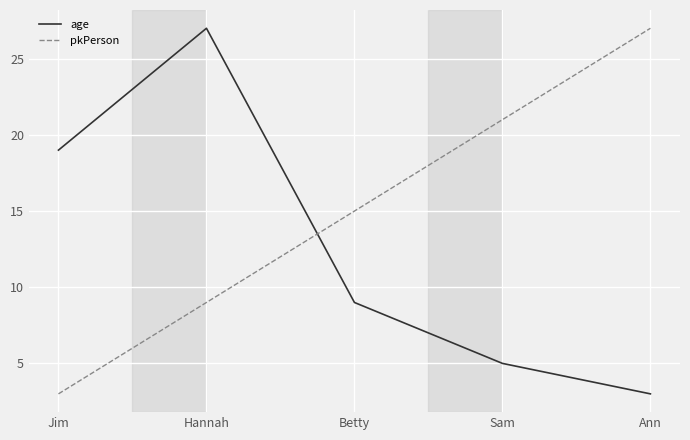

The pkPerson series shows 205152 at Sam. True or false?

False